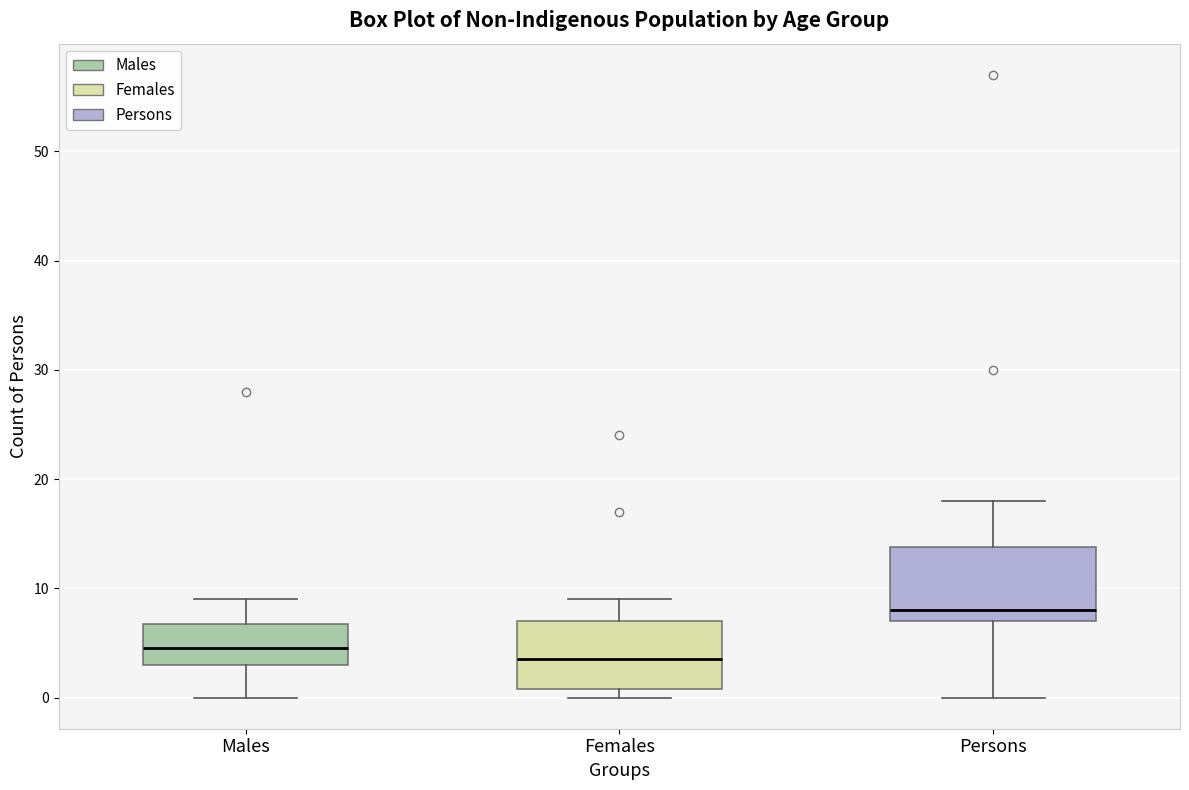

Where does the upper whisker of the box for Males end on the y-axis? The values are not printed on the chart, so give them approximately, as read against the axis.

9